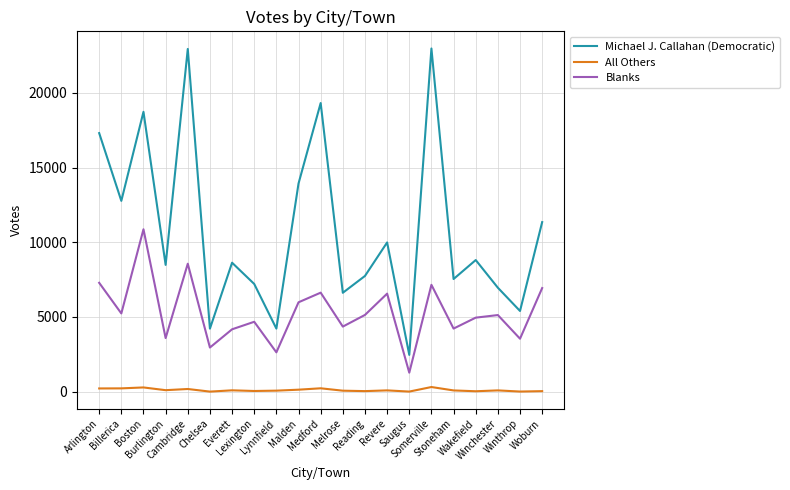

Is the value of All Others at Billerica greater than the value of Michael J. Callahan (Democratic) at Lynnfield?

No